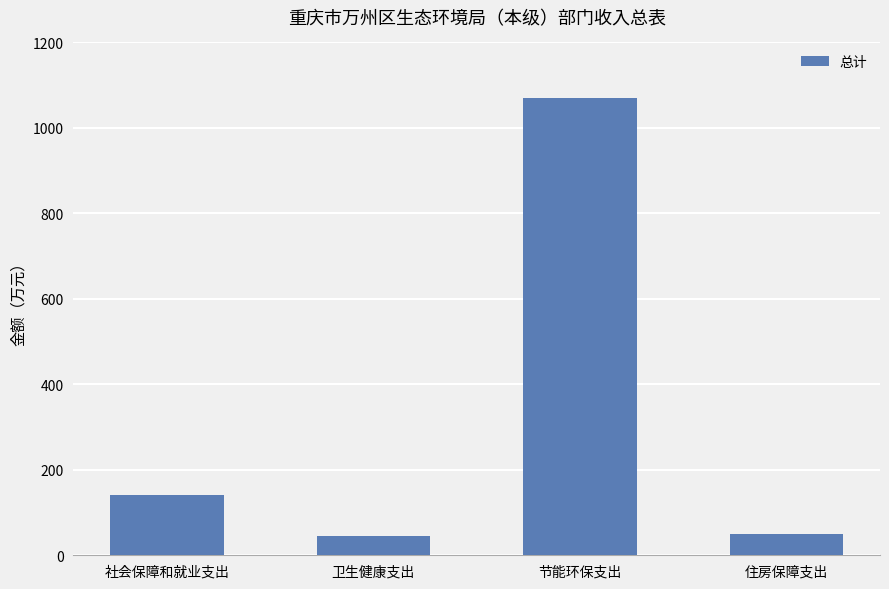

Does the chart contain stacked bars?

No